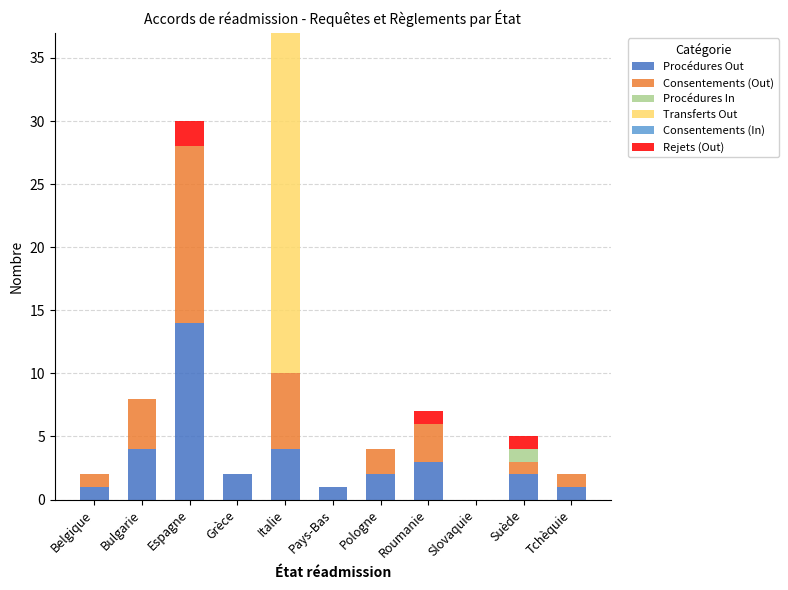

True or false: Procédures Out has a value of 1 at Italie.

False